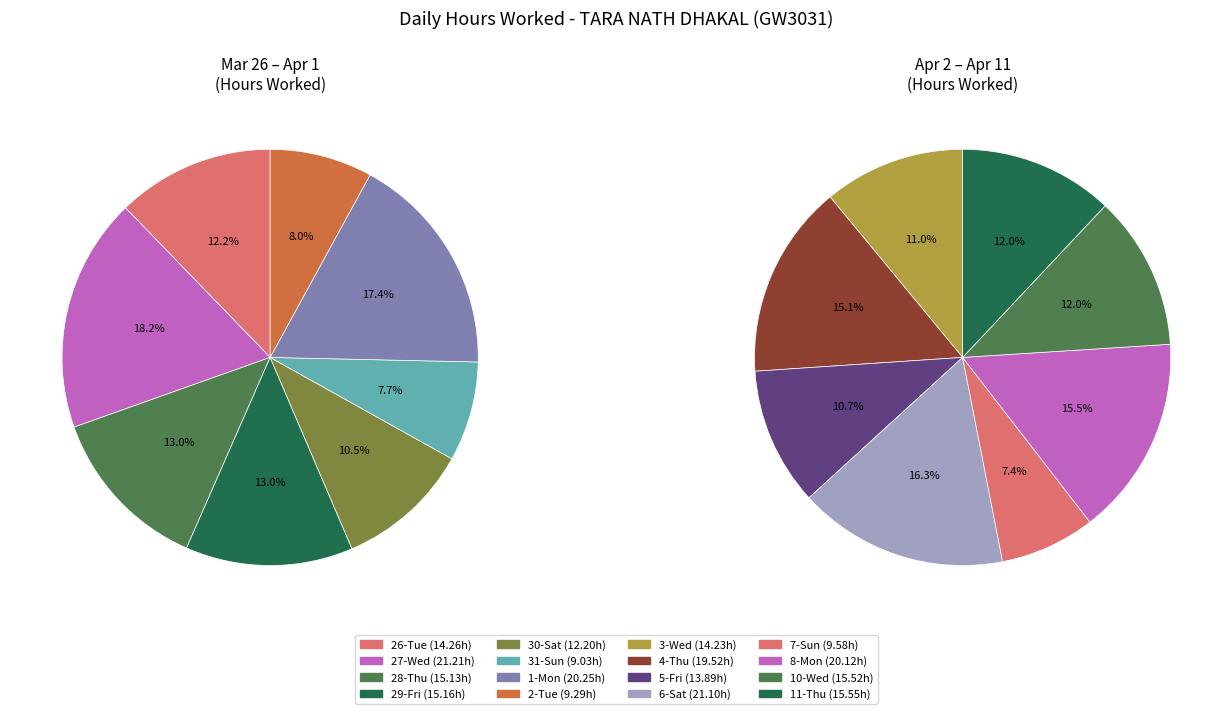

What is the change in value from 29-Fri to 1-Mon?

+5.1